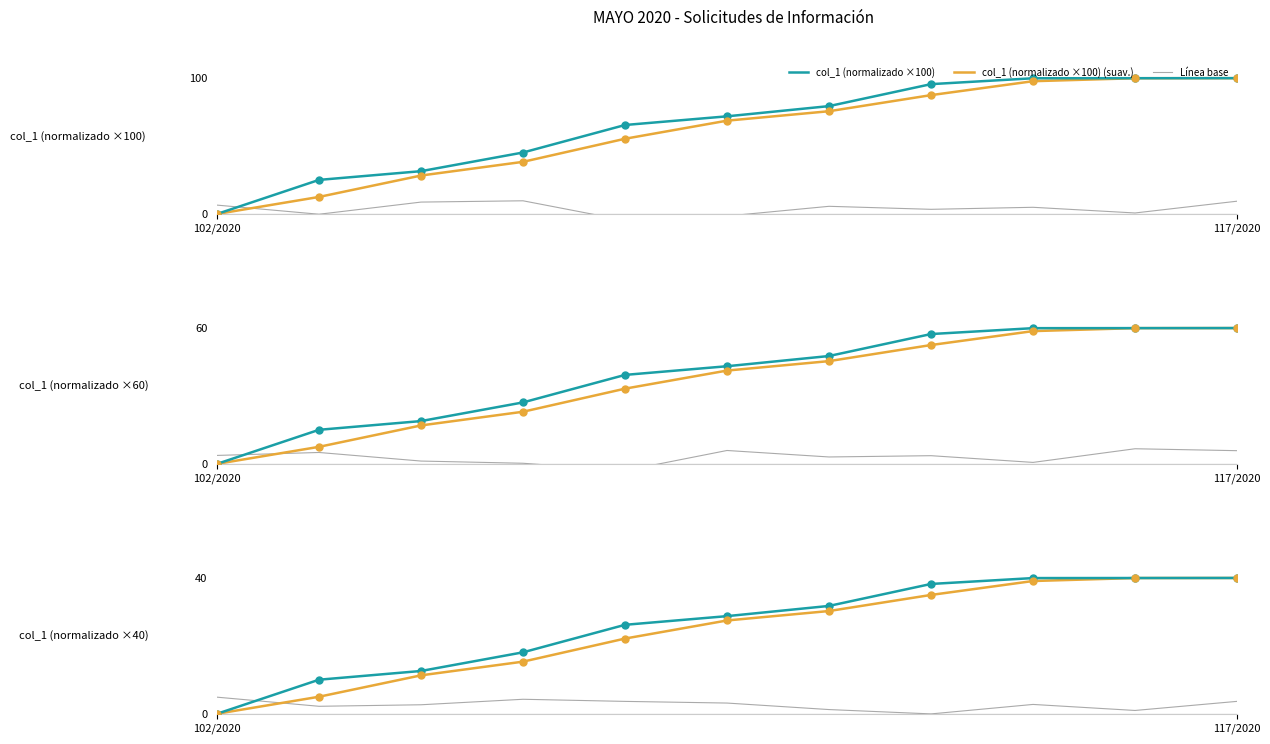

Reading left to right, transcribe all the data shown in this chart.

0.0	25.1	31.5	45.3	65.5	71.9	79.4	95.6	99.9	100.0	100.0